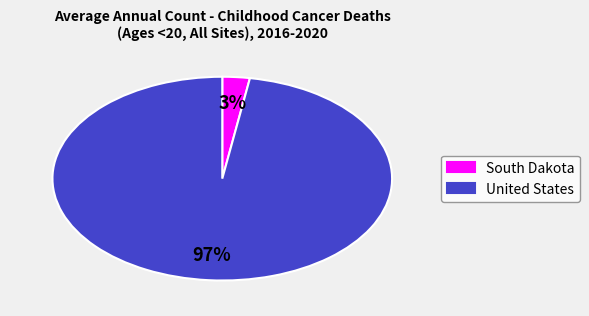

To the nearest percent, what is the combined percentage of South Dakota and United States?

100%